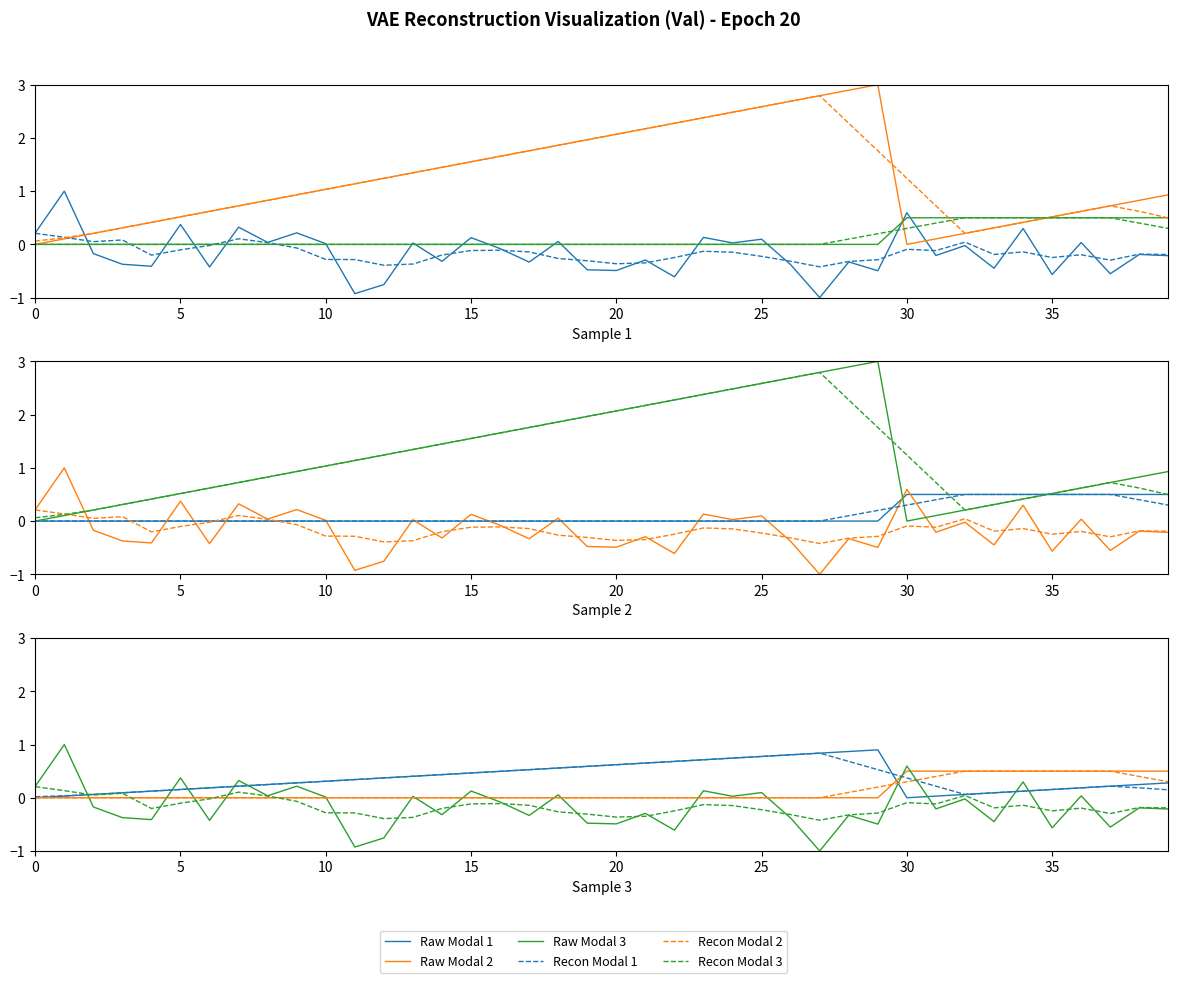

True or false: Raw Modal 3 has more than 1 interior local peaks.

True